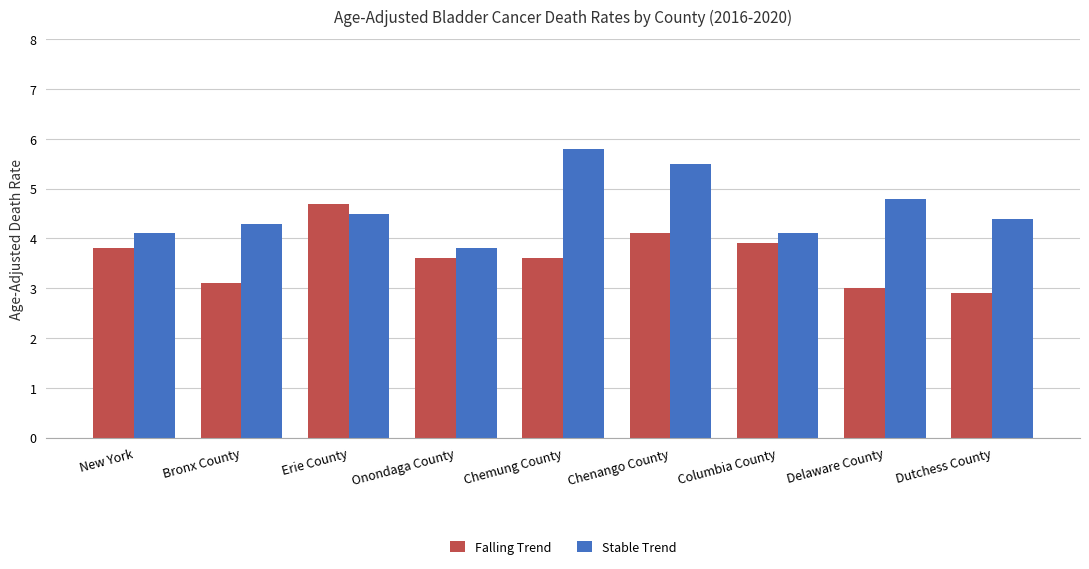

How many data points does each series have?

9